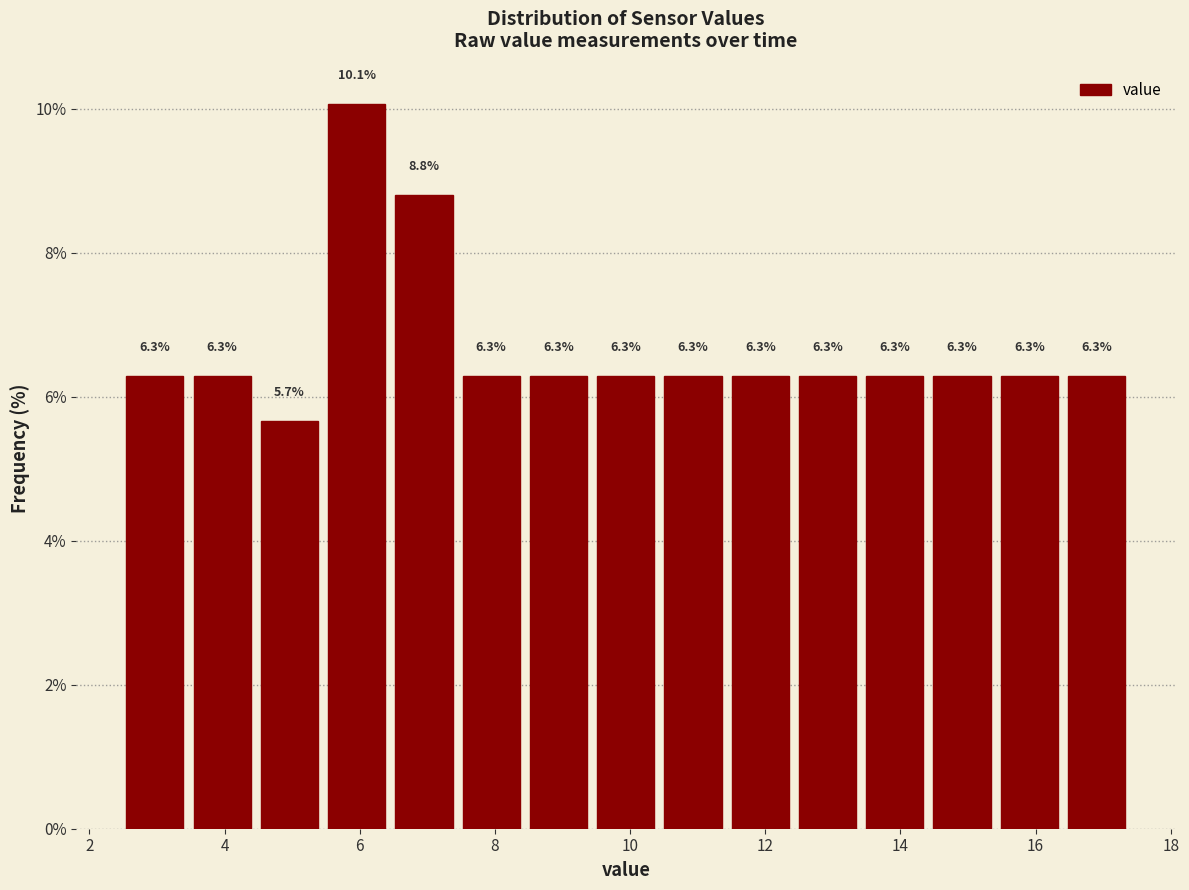

Reading left to right, transcribe this chart: for each bar, give the range it covers on the x-axis and its height. The bar edges are not printed on the chart, so give them approximately, as read against the axis.

2.4 to 3.4: 6.3
3.4 to 4.4: 6.3
4.4 to 5.4: 5.7
5.4 to 6.4: 10.1
6.4 to 7.4: 8.8
7.4 to 8.4: 6.3
8.4 to 9.4: 6.3
9.4 to 10.4: 6.3
10.4 to 11.4: 6.3
11.4 to 12.4: 6.3
12.4 to 13.4: 6.3
13.4 to 14.4: 6.3
14.4 to 15.4: 6.3
15.4 to 16.4: 6.3
16.4 to 17.4: 6.3